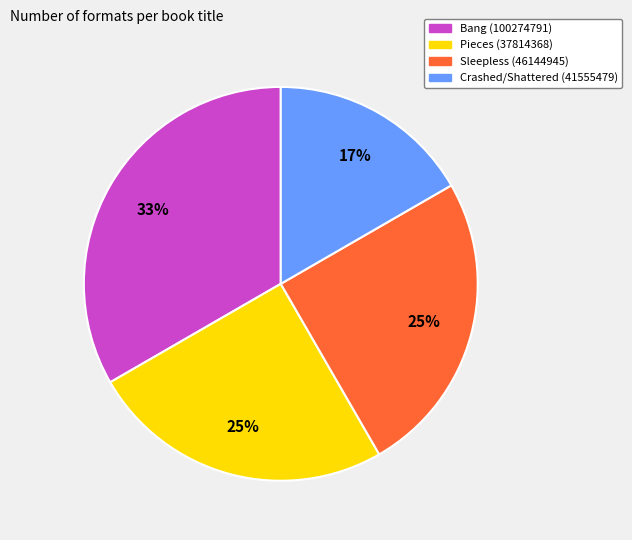

Does Pieces (37814368) represent more than half of the total?

No